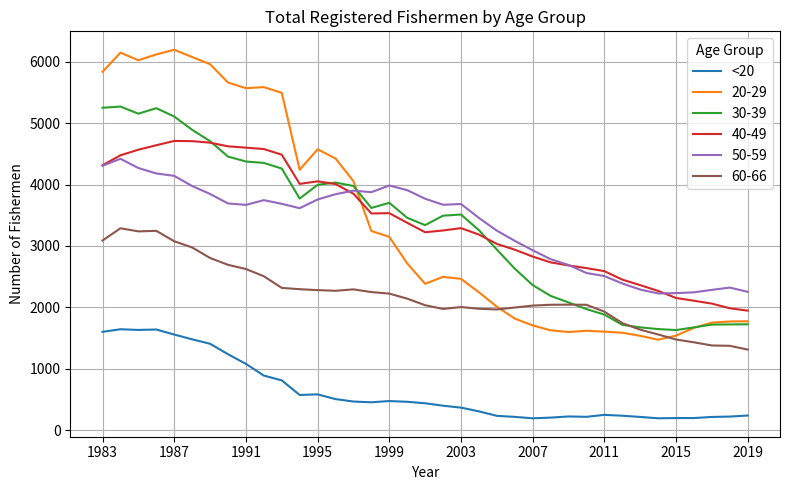

Rank the series by their maximum value, from highest to lowest.

20-29, 30-39, 40-49, 50-59, 60-66, <20